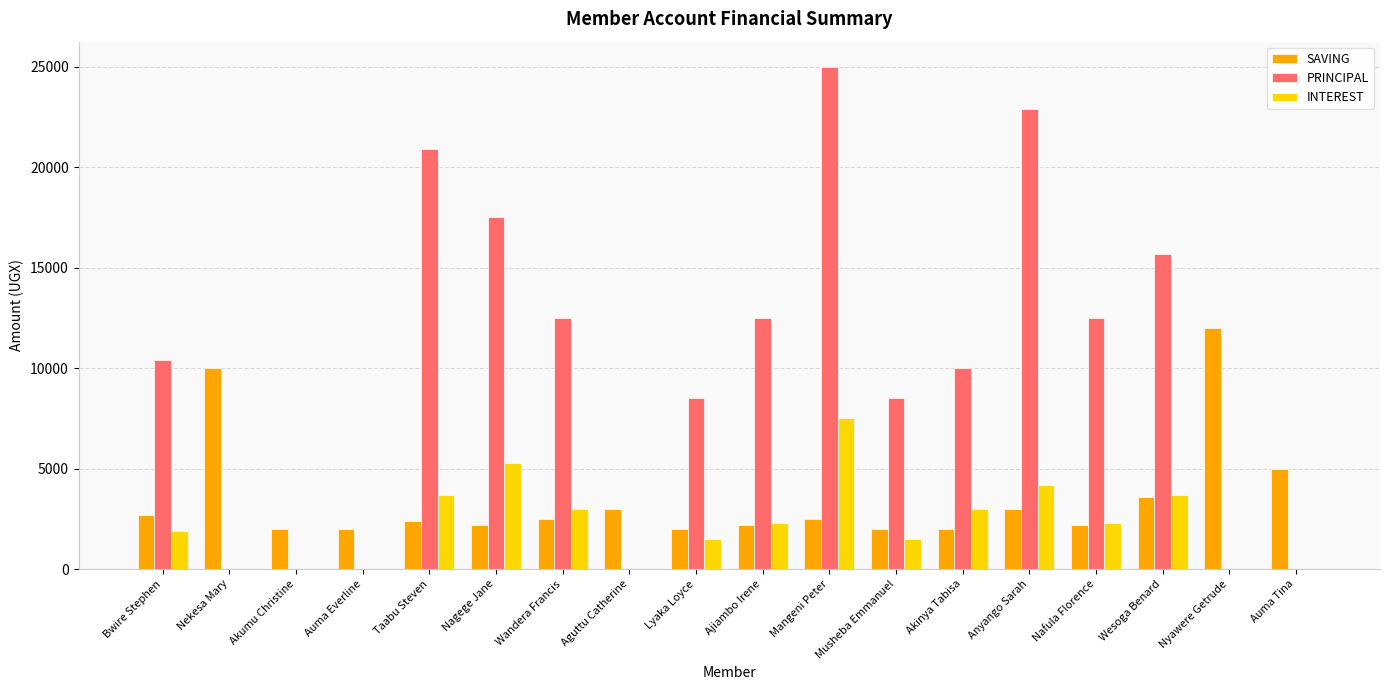

Is the value of SAVING at Nekesa Mary greater than the value of PRINCIPAL at Nekesa Mary?

Yes